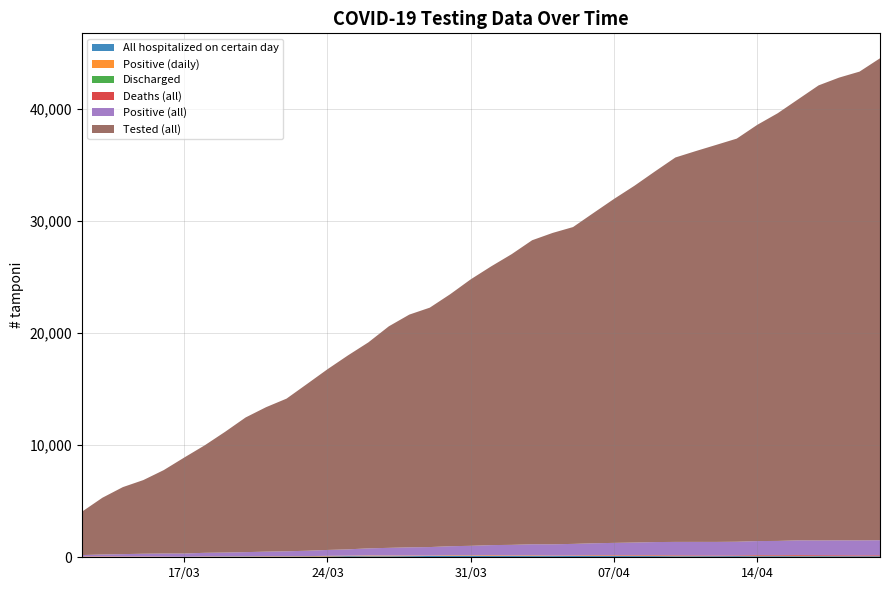

Reading left to right, transcribe all the data shown in this chart.

All hospitalized on certain day: 17	21	28	31	32	34	43	45	55	56	55	64	72	98	90	90	101	115	119	119	112	112	109	108	114	111	111	108	106	94	95	95	103	96	99	95	93	90	88	87
Positive (daily): 49	48	36	35	27	10	32	23	26	38	34	36	50	36	61	52	46	26	46	39	56	37	43	20	24	35	36	33	36	28	17	7	8	28	21	36	13	13	5	9
Discharged: 0	0	0	0	0	3	3	12	8	2	4	3	2	5	6	6	0	3	7	8	4	5	10	5	4	13	5	8	9	11	2	2	0	13	9	8	8	2	1	4
Deaths (all): 0	0	1	1	1	1	1	1	1	1	1	3	4	5	7	9	11	11	13	15	16	20	22	28	30	36	40	43	45	50	53	55	56	61	61	66	70	74	77	77
Positive (all): 131	179	215	250	277	287	319	342	368	406	440	476	526	562	632	684	730	756	802	841	897	934	977	997	1021	1055	1091	1124	1160	1188	1205	1212	1220	1247	1268	1304	1317	1330	1335	1344
Tested (all): 3863	5060	5976	6566	7437	8558	9584	10768	12010	12882	13613	14870	16113	17294	18369	19756	20753	21349	22474	23762	24857	25921	27109	27764	28253	29455	30669	31813	33047	34279	34851	35405	35946	37114	38137	39330	40580	41265	41802	42976